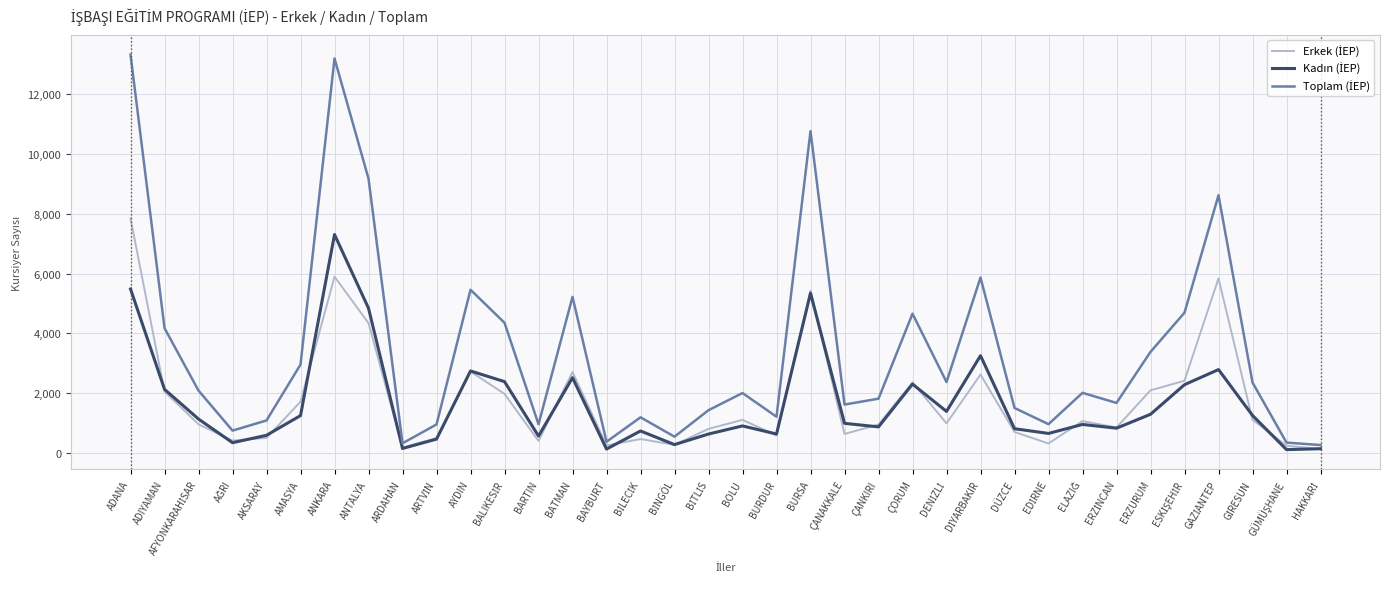

What is the spread (max minus min) of values at ANTALYA?

4838